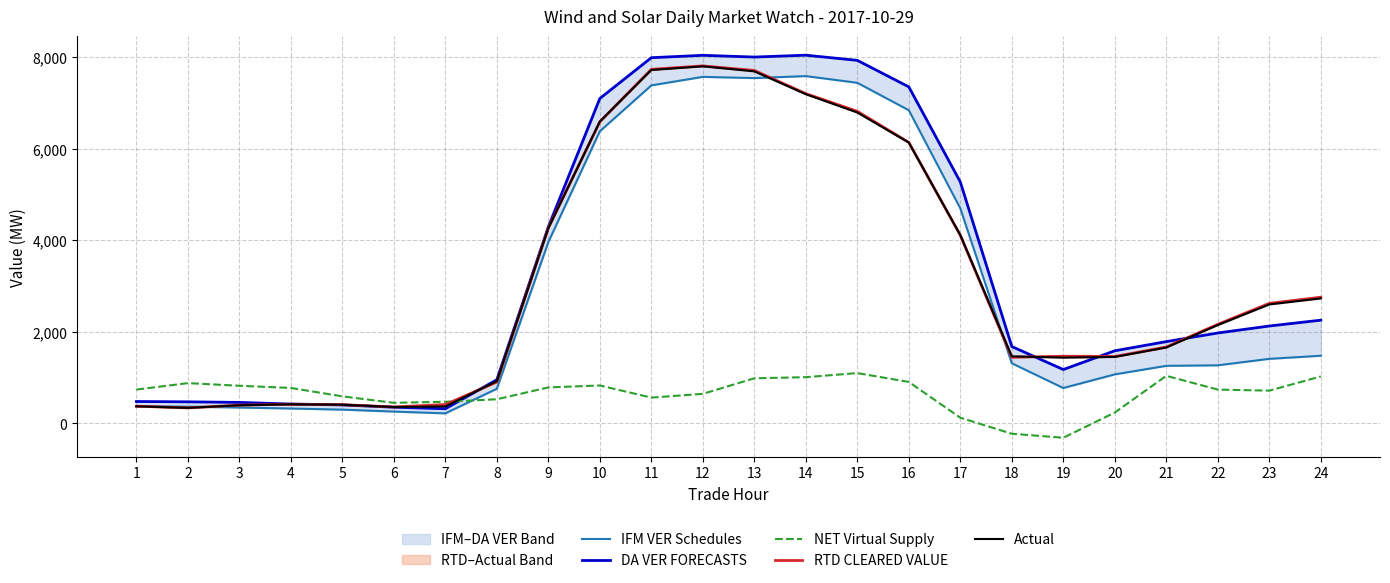

What is the greatest value displayed?

8043.7